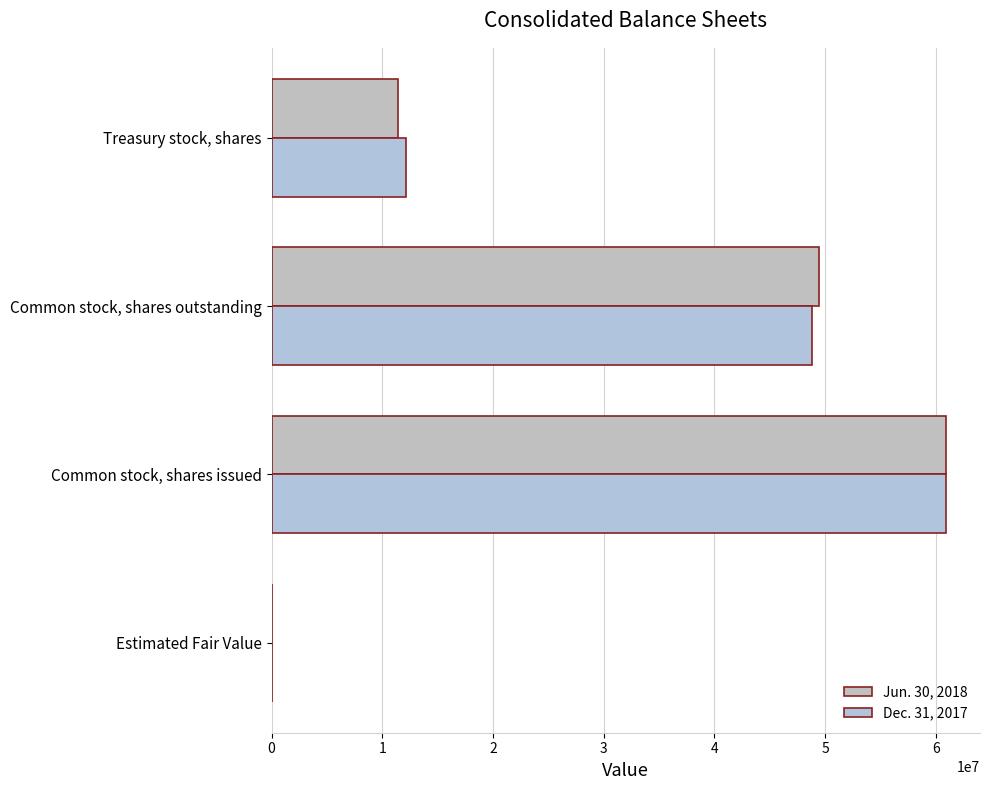

How many data points does each series have?

4